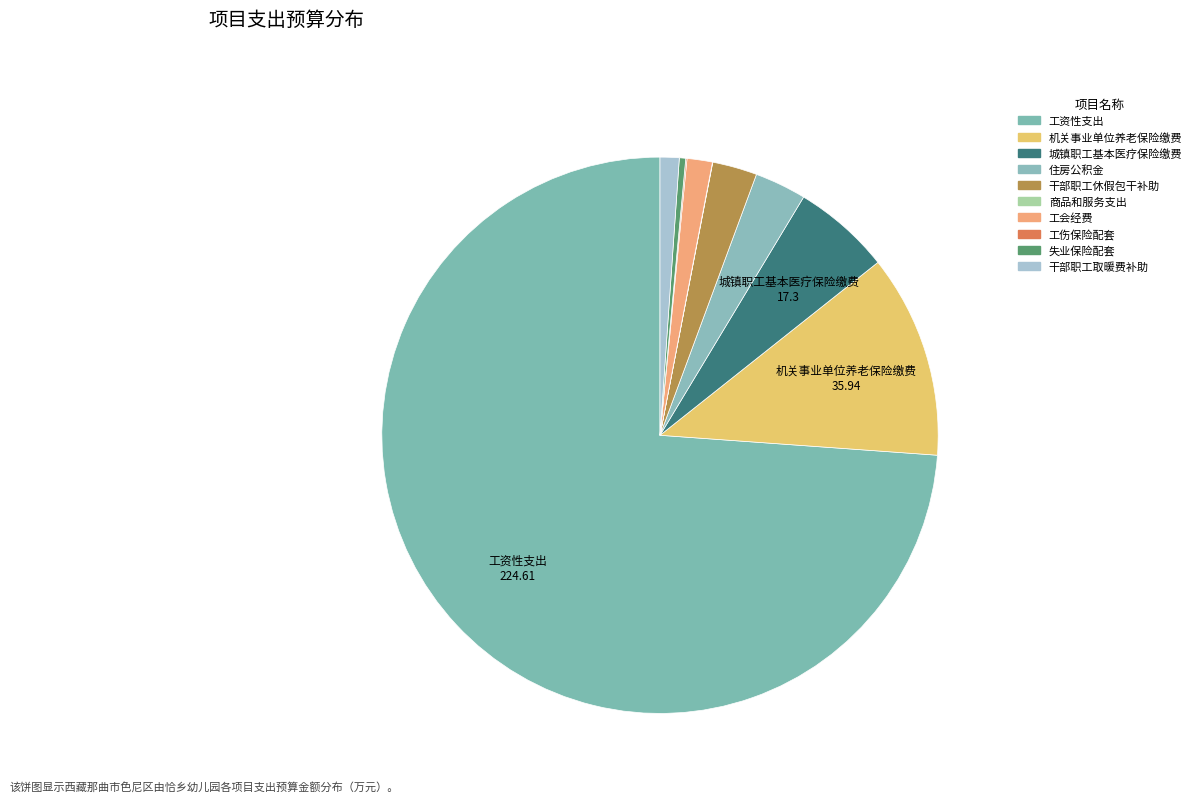

Count the number of slices in the pie.

10